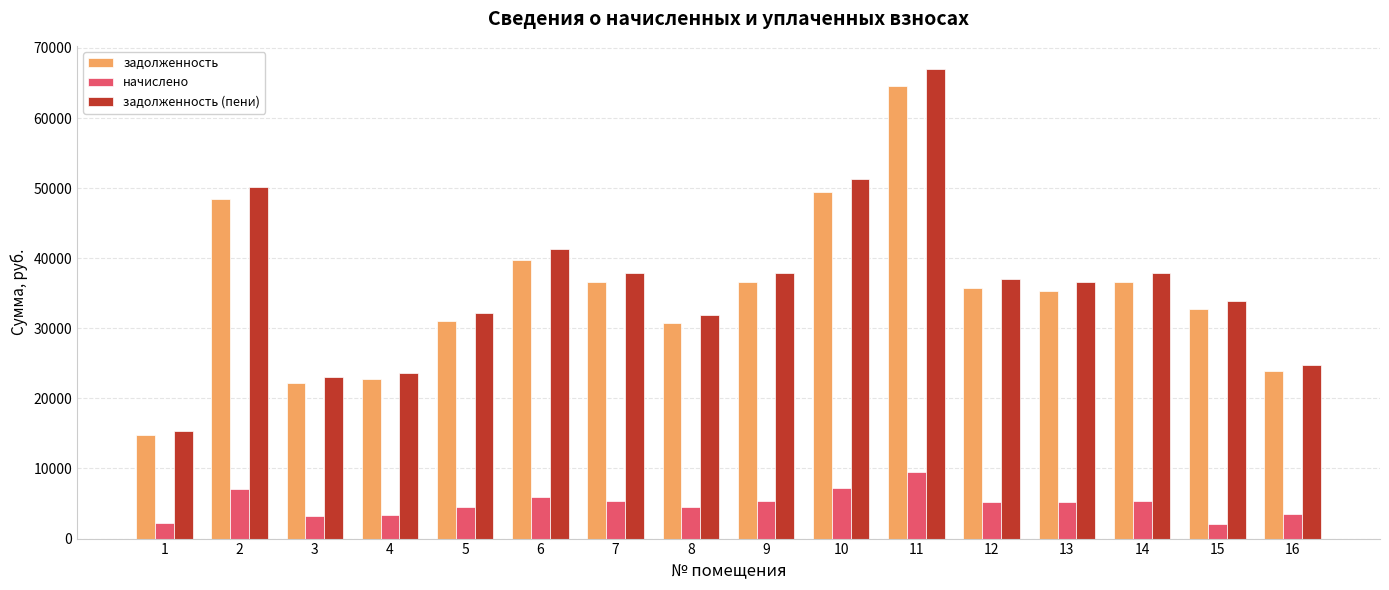

At which label does задолженность reach its peak?

11